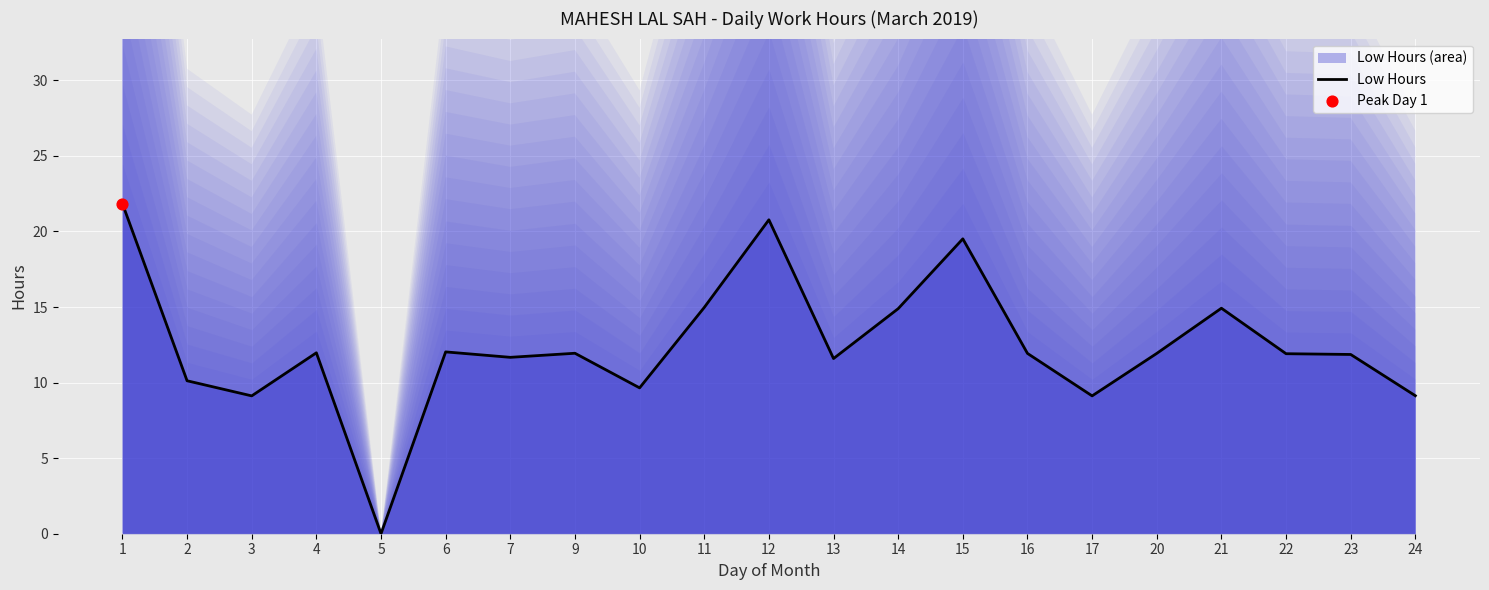

What is the change in value from 11 to 12?

+5.8